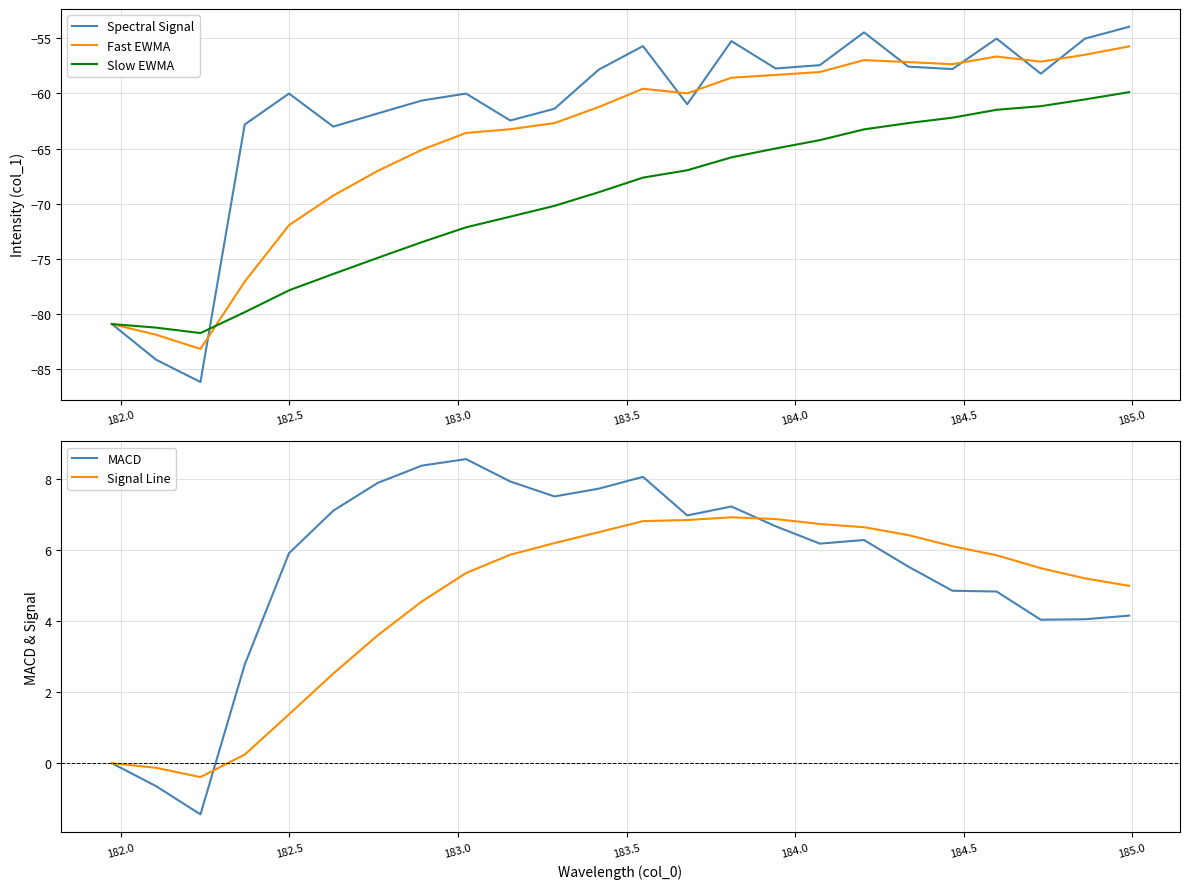

What is the highest value of the Signal Line series?

6.9